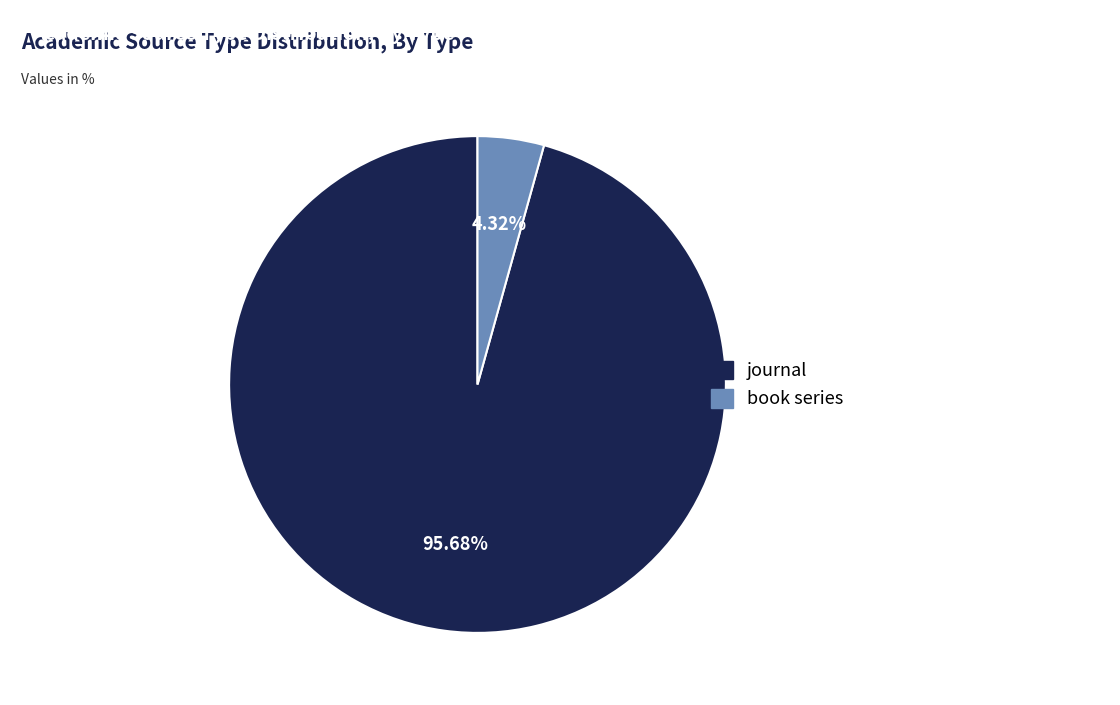

Which slice is the largest?

journal